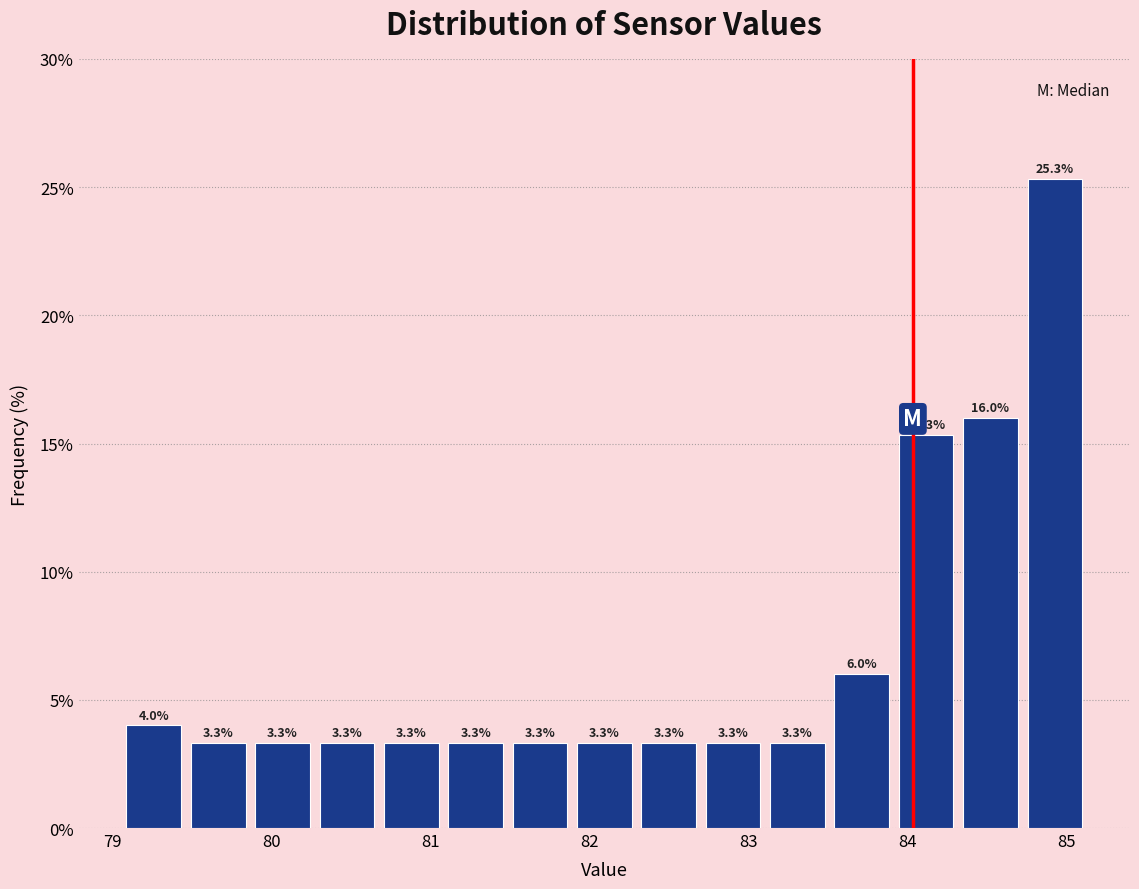

Reading left to right, transcribe this chart: for each bar, give the range it covers on the x-axis and its height. The bar edges are not printed on the chart, so give them approximately, as read against the axis.

79.1 to 79.5: 4.0
79.5 to 79.9: 3.3
79.9 to 80.3: 3.3
80.3 to 80.7: 3.3
80.7 to 81.1: 3.3
81.1 to 81.5: 3.3
81.5 to 81.9: 3.3
81.9 to 82.3: 3.3
82.3 to 82.7: 3.3
82.7 to 83.1: 3.3
83.1 to 83.5: 3.3
83.5 to 83.9: 6.0
83.9 to 84.3: 15.3
84.3 to 84.7: 16.0
84.7 to 85.1: 25.3